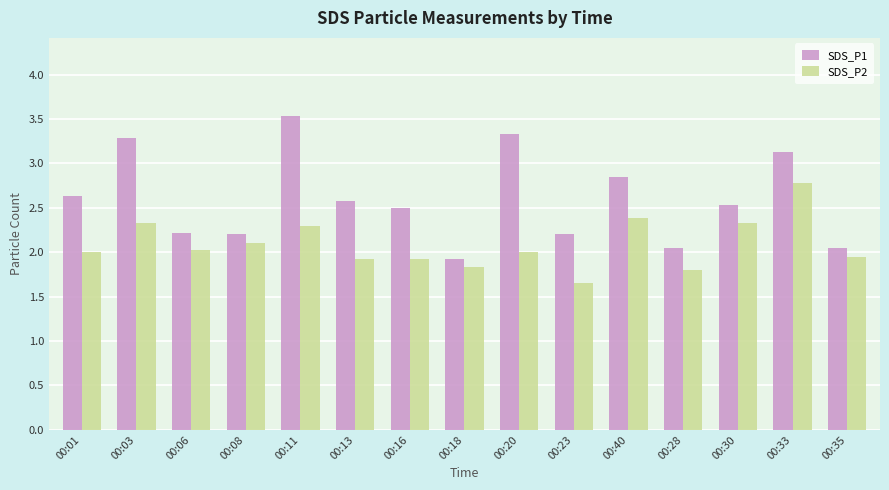

Which label corresponds to the smallest value in the chart?

00:23